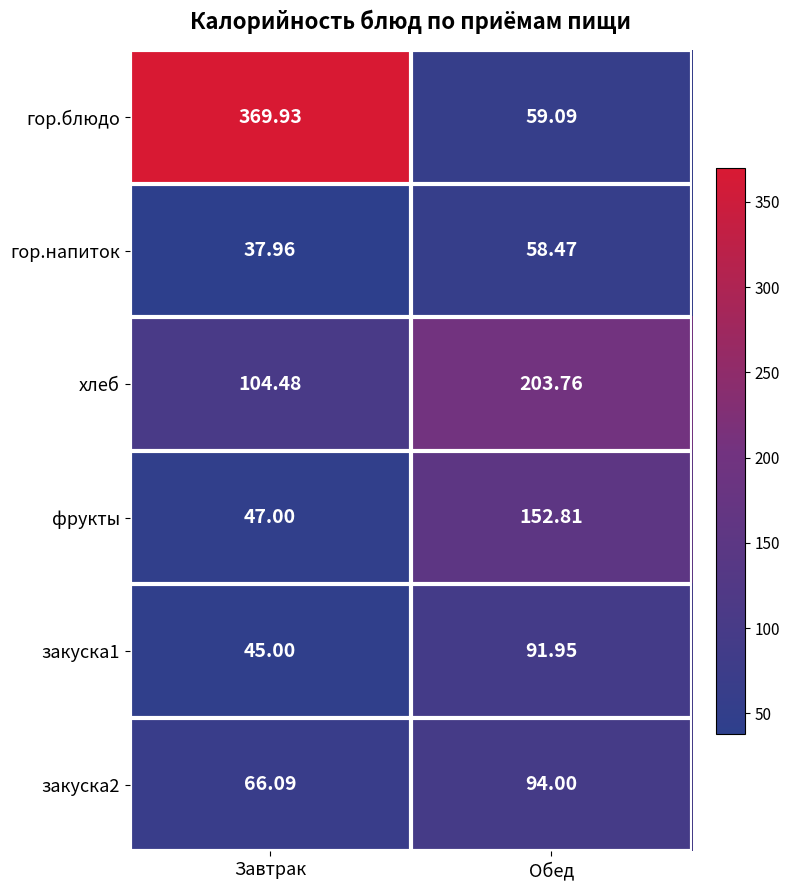

Which series has the largest range (max minus min)?

гор.блюдо